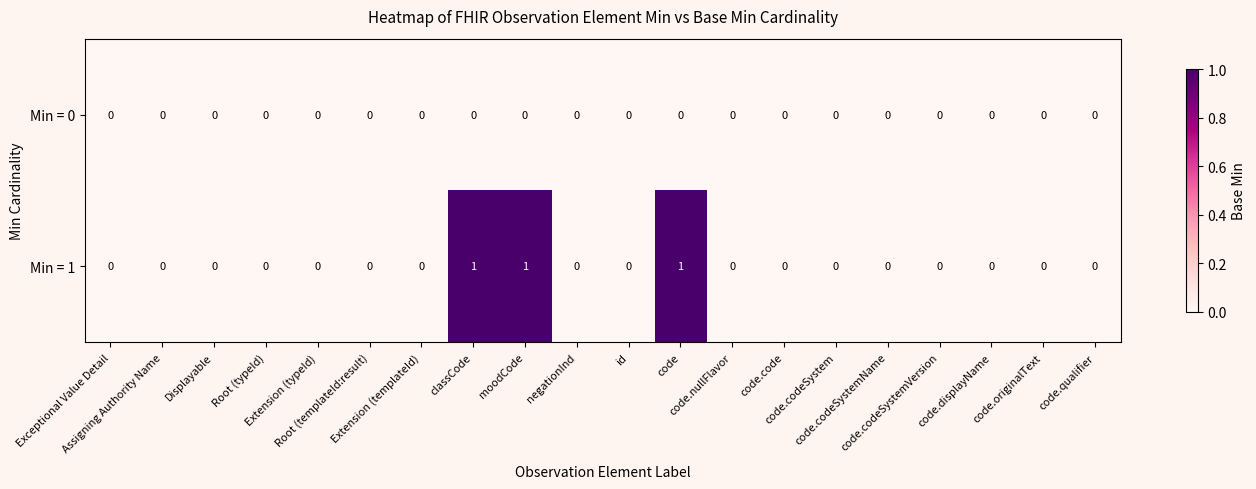

List the series in order of their peak value, highest first.

Min = 1, Min = 0